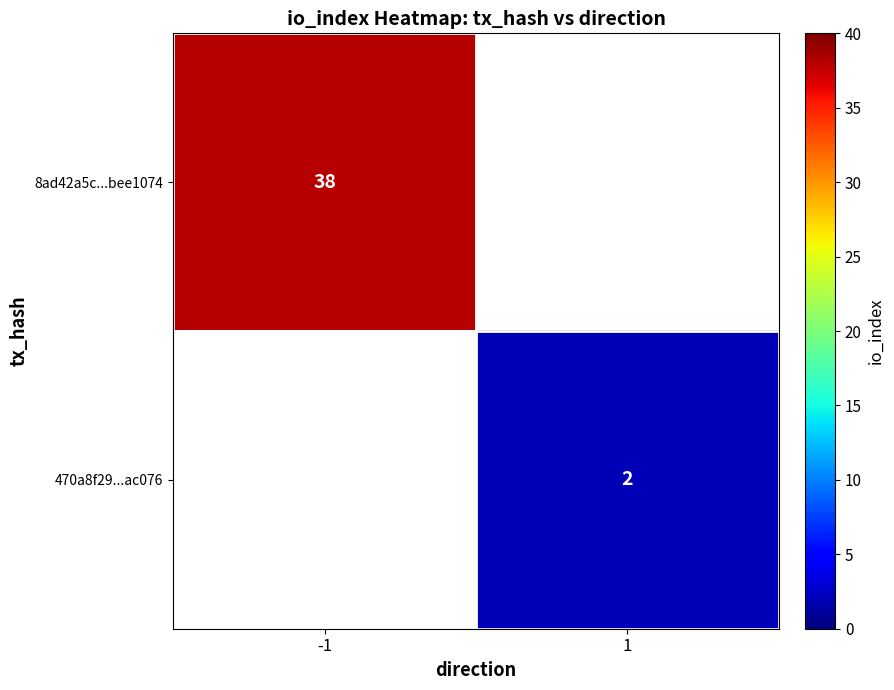

What is the maximum value shown in the chart?

38.0